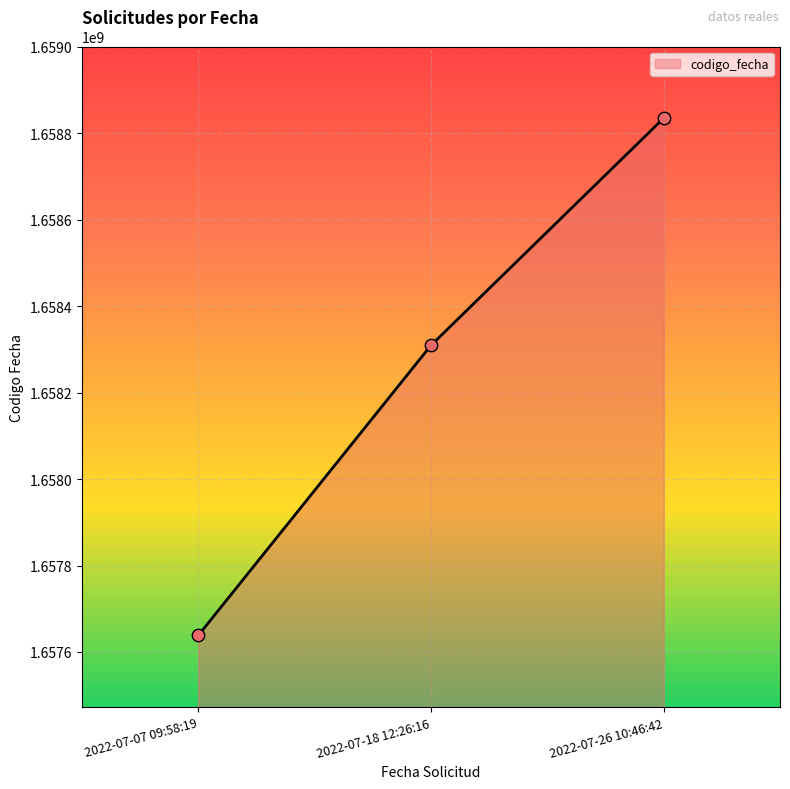

Between 2022-07-07 09:58:19 and 2022-07-26 10:46:42, which is larger?

2022-07-26 10:46:42